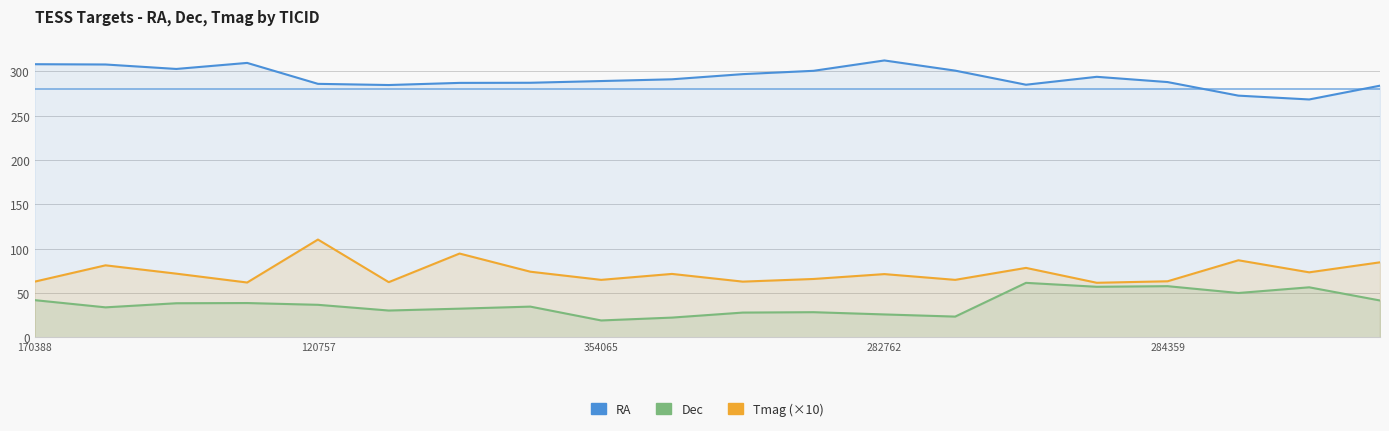

Which has a higher value, 170388 or 354065?

170388